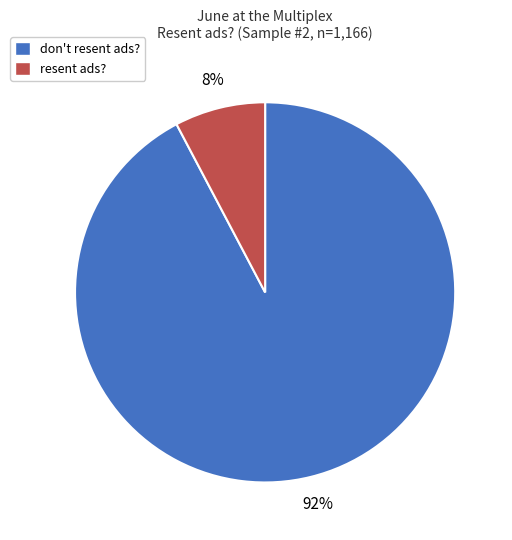

To the nearest percent, what is the average slice percentage?

50%